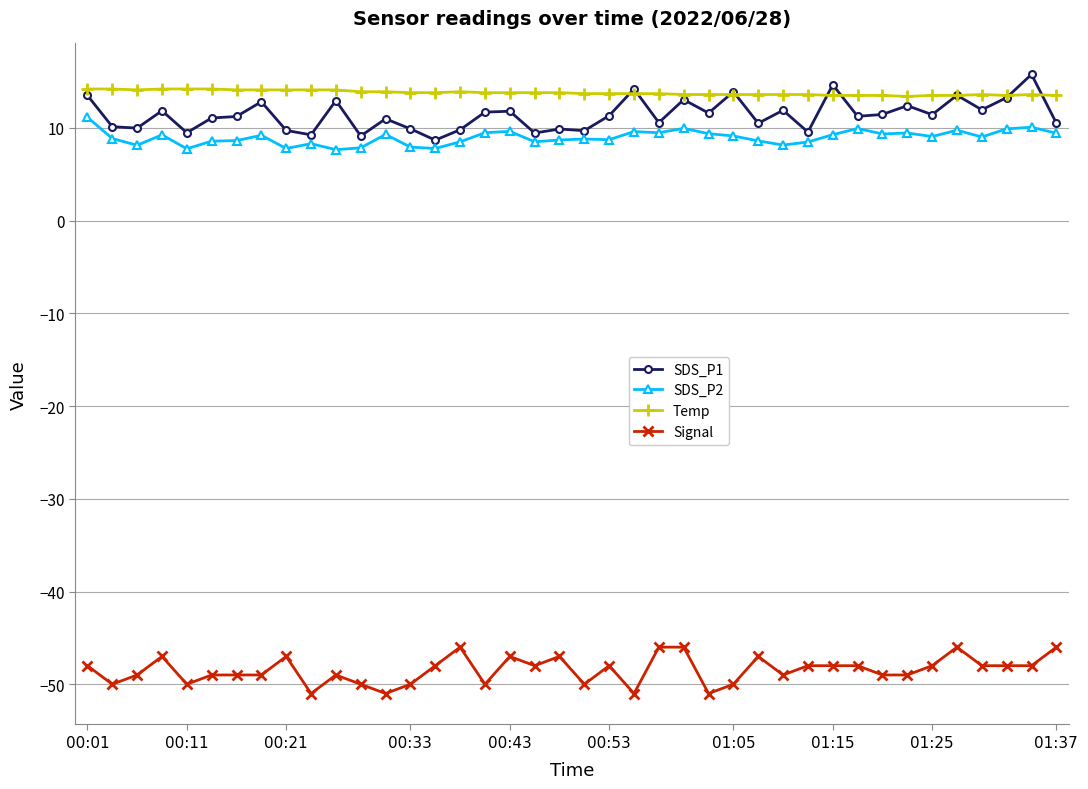

True or false: Signal and Temp cross at least once.

False